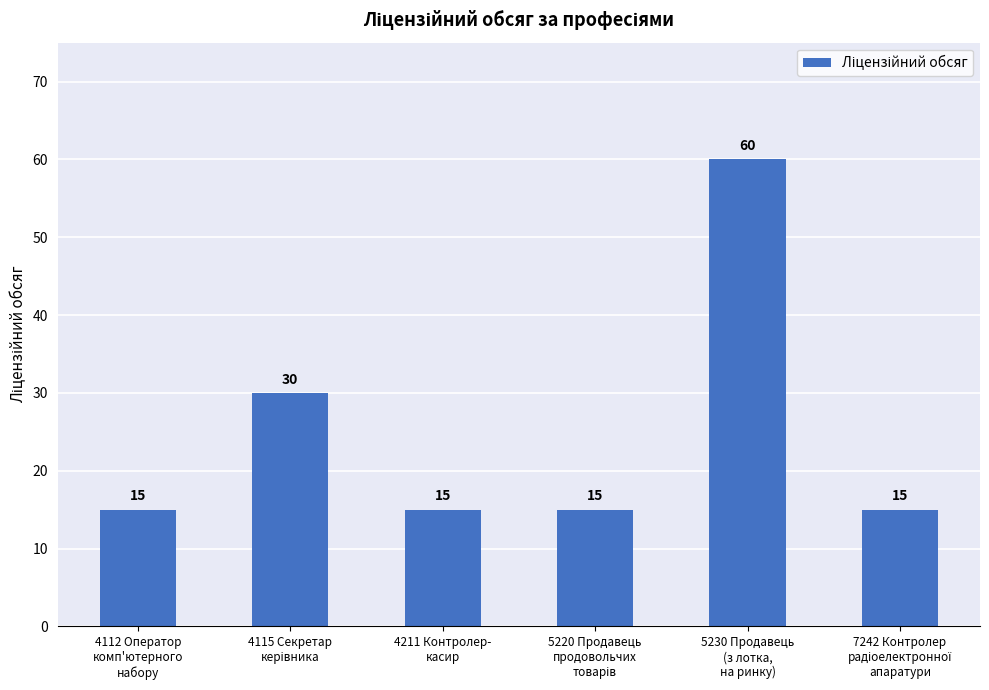

Does the chart contain stacked bars?

No